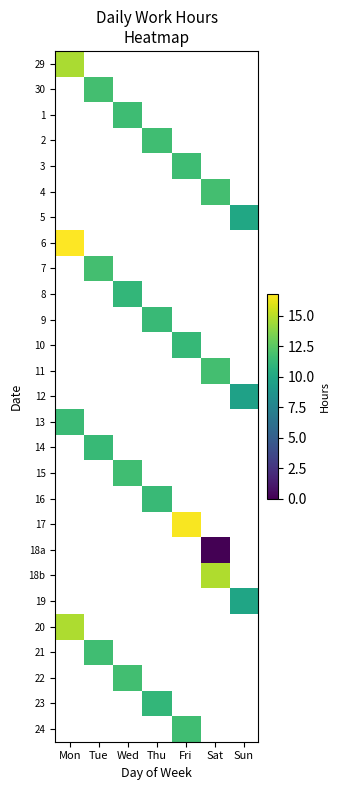

What is the difference between the highest and lowest values at Mon?

5.3